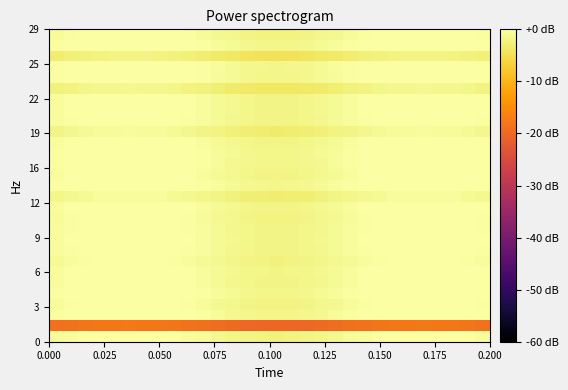

Count the number of categories in the chart.

30